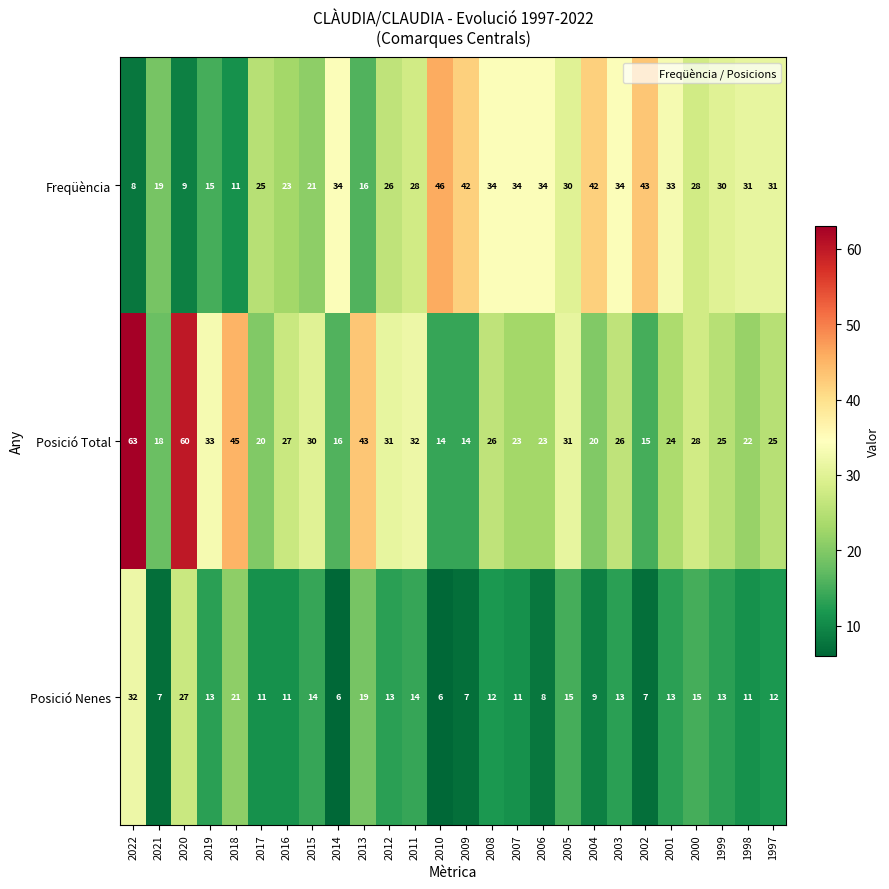

What is the total value across all series at 1999?

68